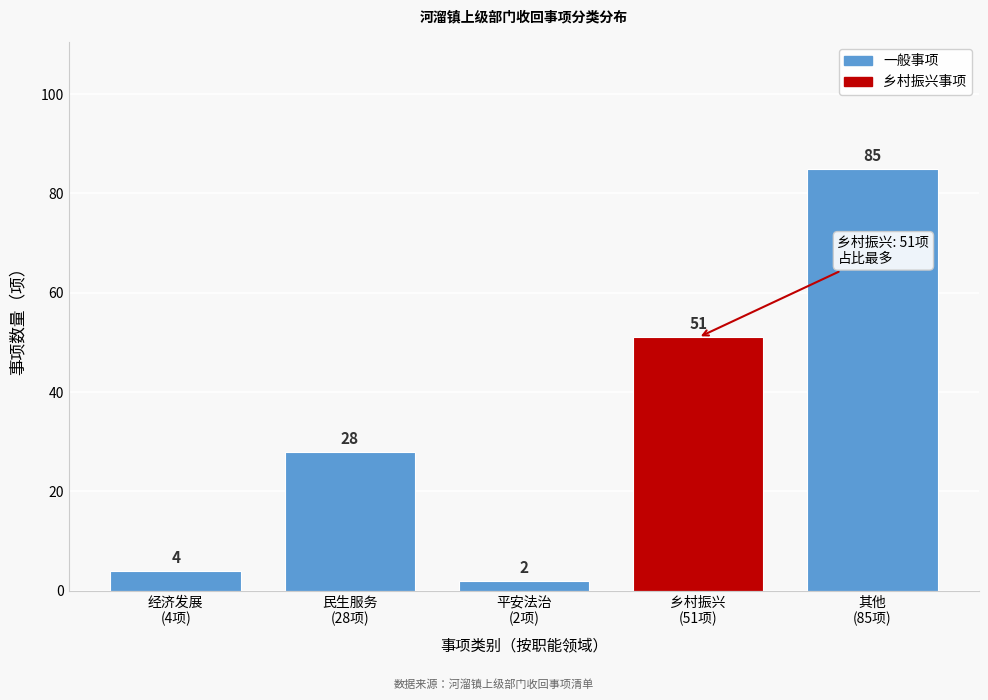

Reading left to right, extract all data points from this chart.

4	28	2	51	85